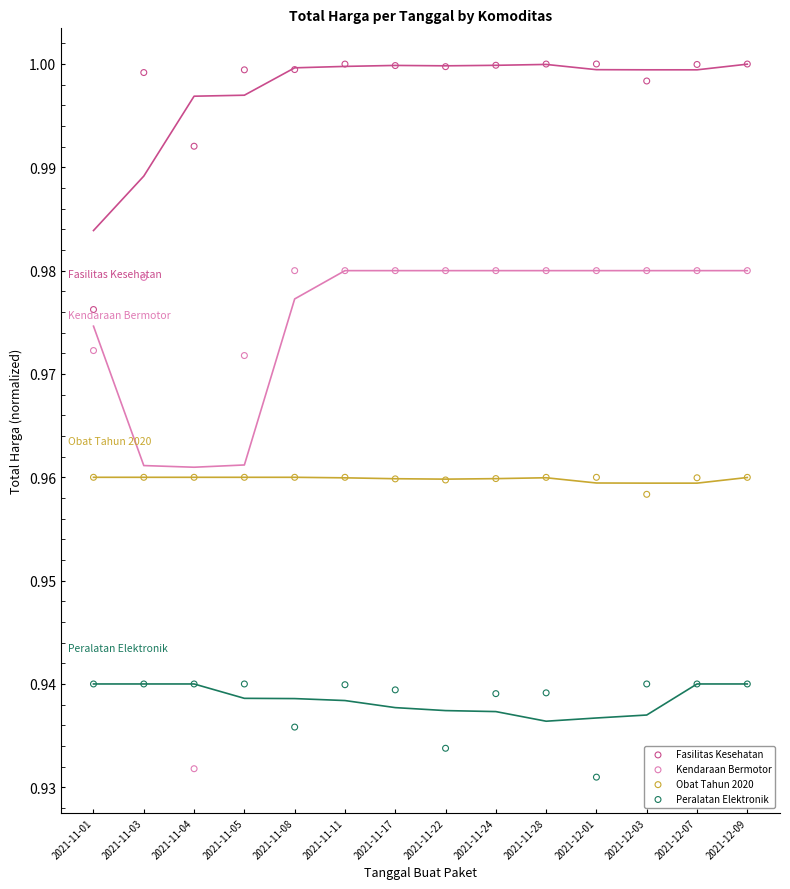

At how many categories does at least one series exceed 0?

14